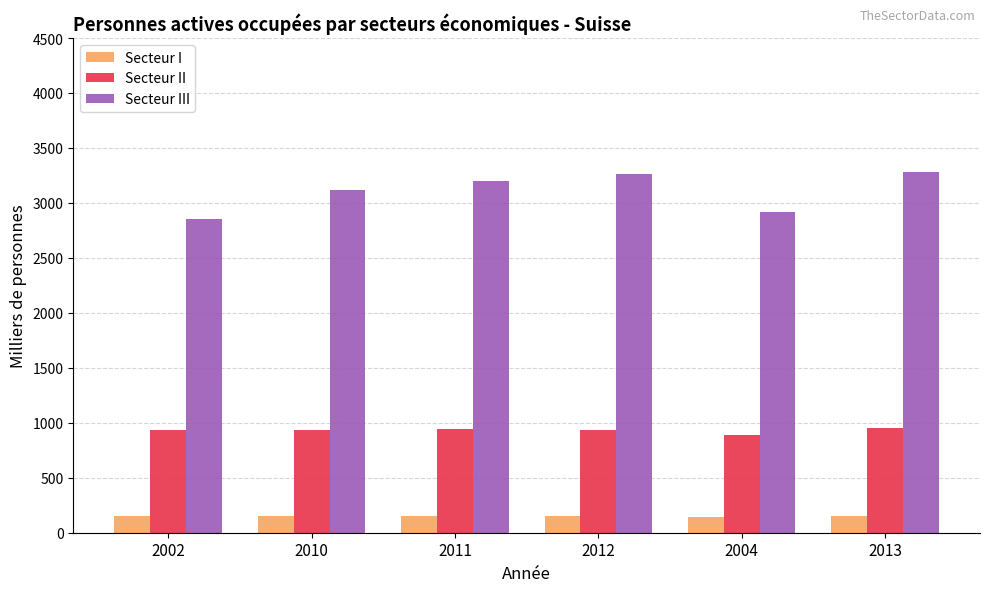

Which series has the largest total across all categories?

Secteur III